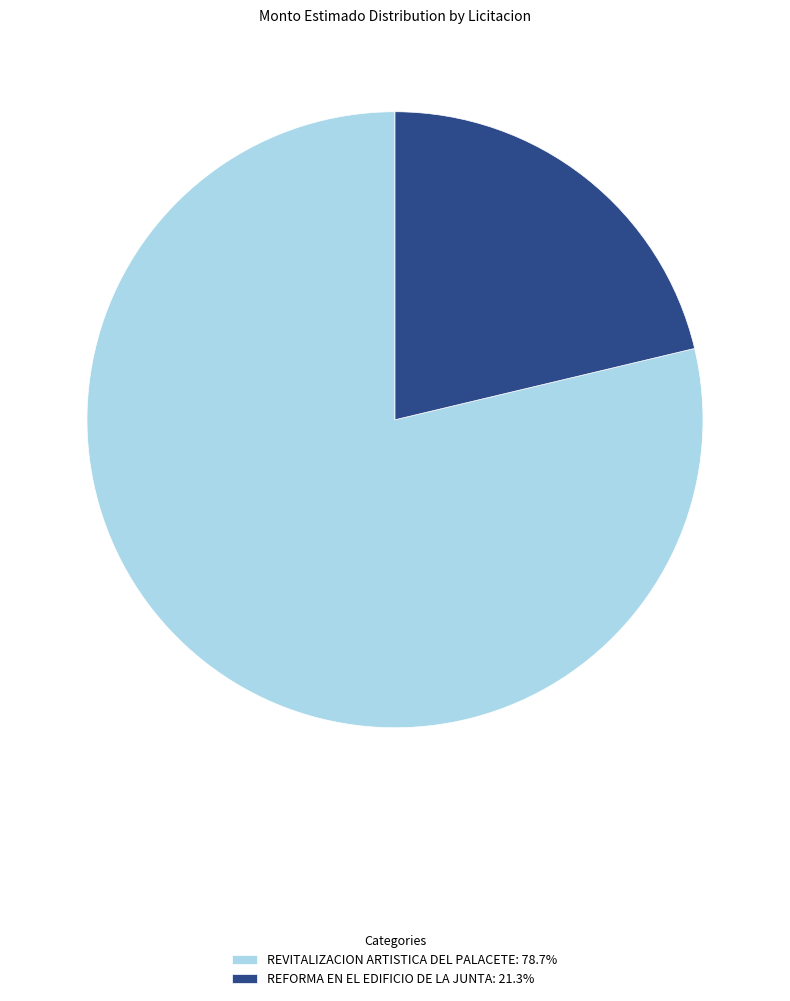

Which slice is the largest?

REVITALIZACION ARTISTICA DEL PALACETE